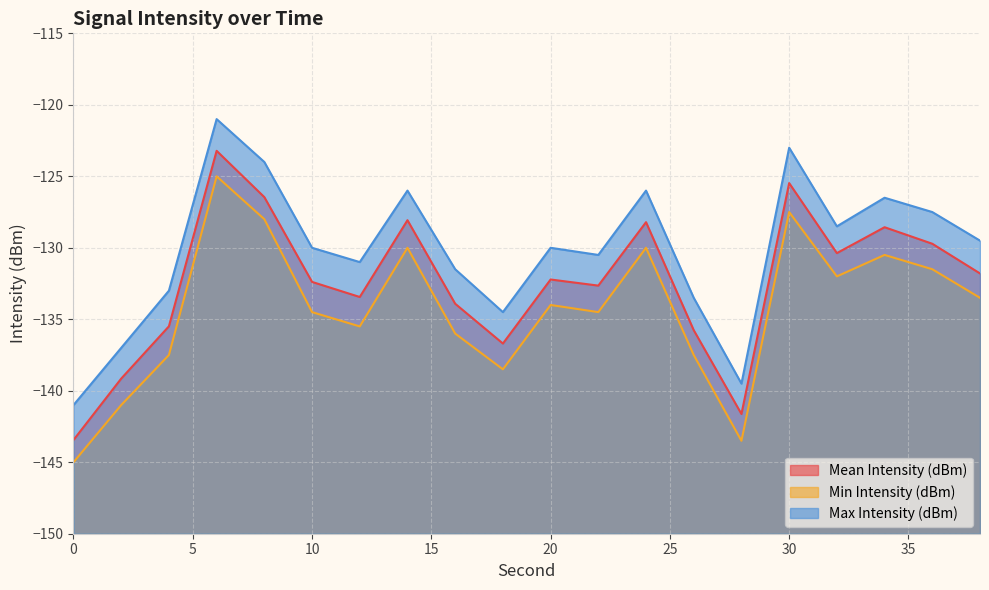

True or false: Mean Intensity (dBm) and Min Intensity (dBm) cross at least once.

False